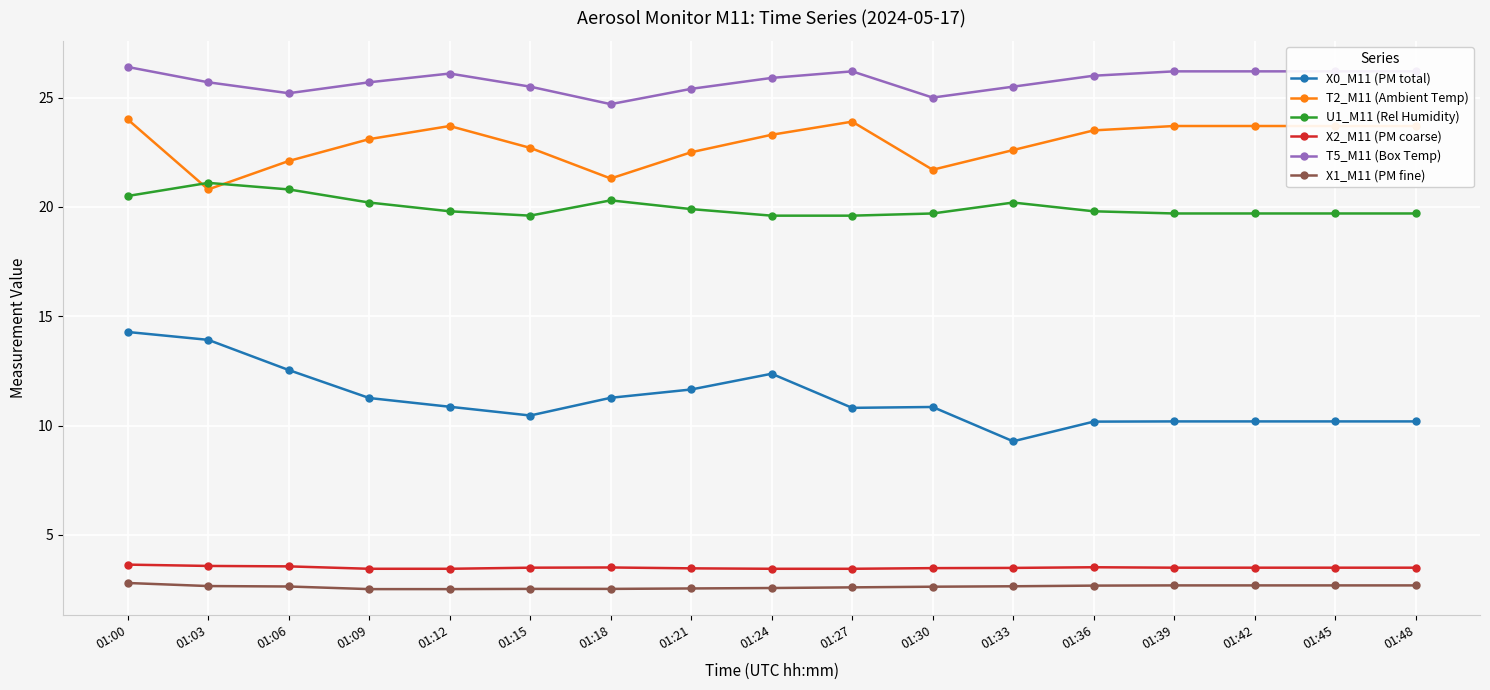

How many series are shown in this chart?

6